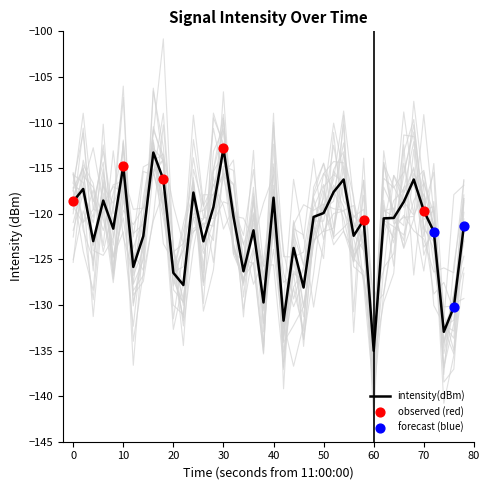

The value of intensity(dBm) at 10 is -163.8. True or false?

False